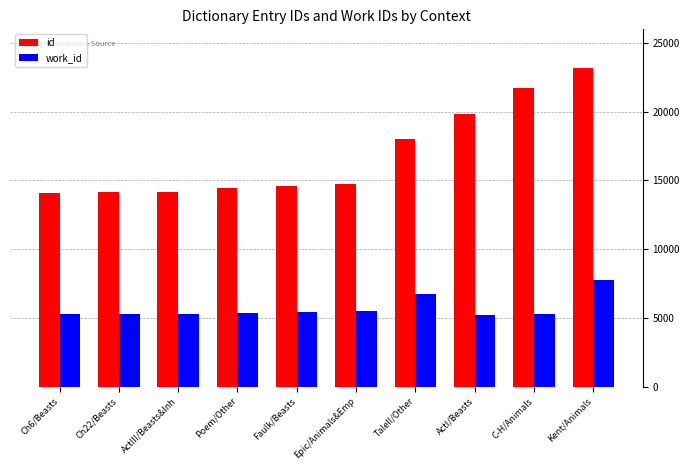

What is the label of the 10th bar from the left?

Kent/Animals